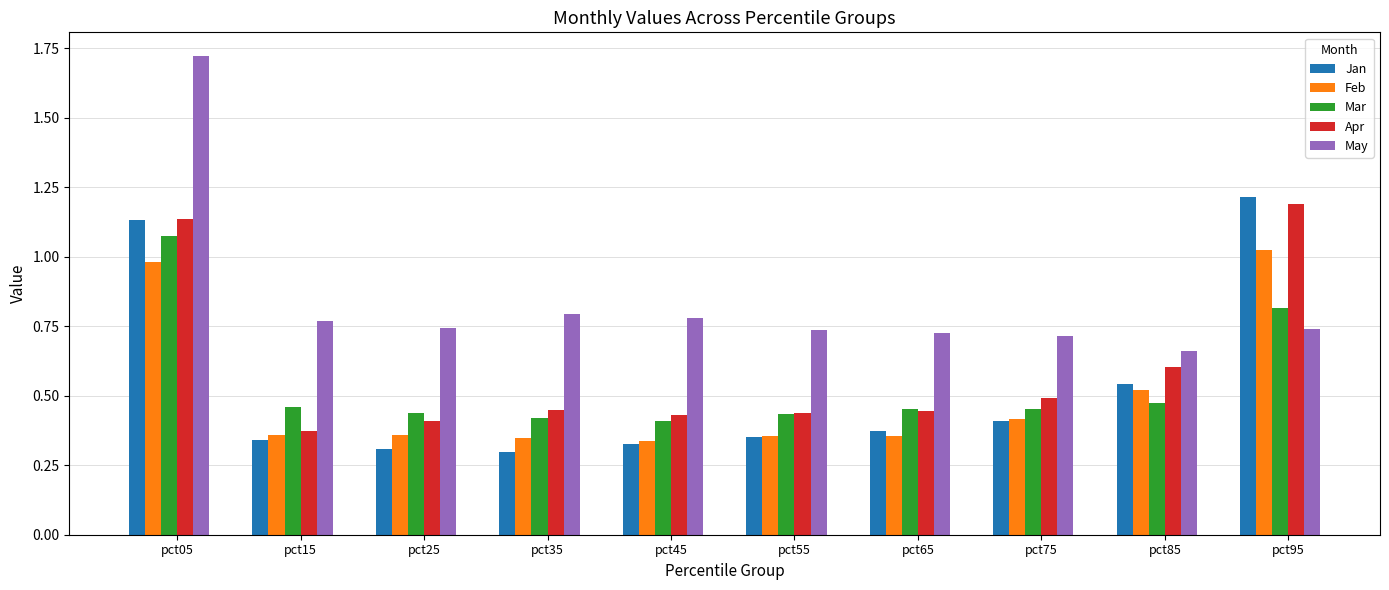

Are the bars horizontal?

No